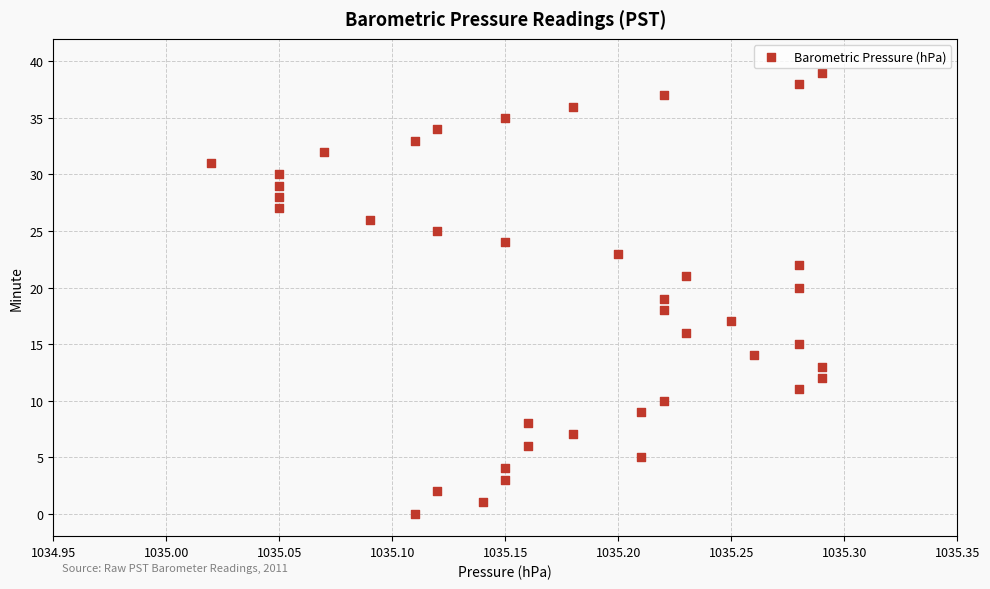

What is the range of Y values (max minus min)?

39